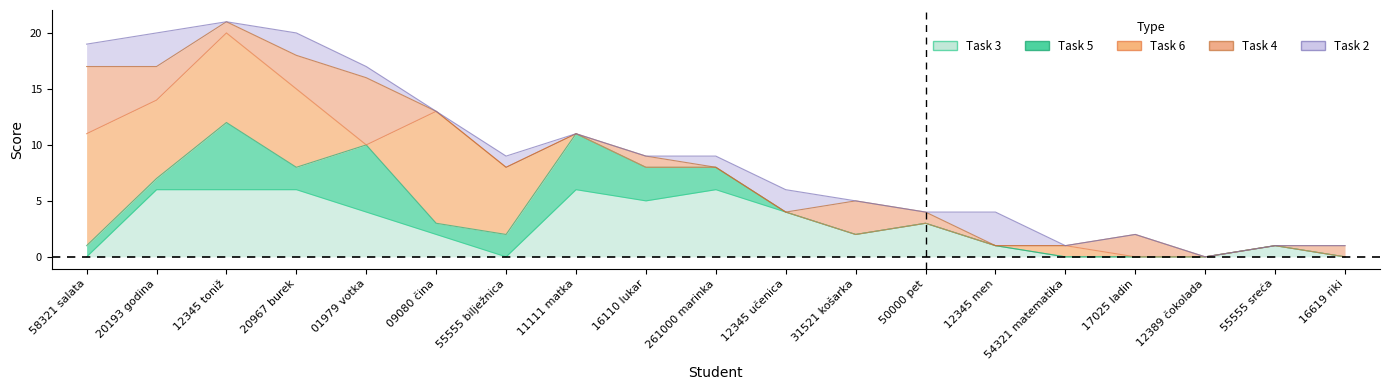

Is the value of Task 3 at 17025 ladin greater than the value of UKUPNO at 09080 čina?

No